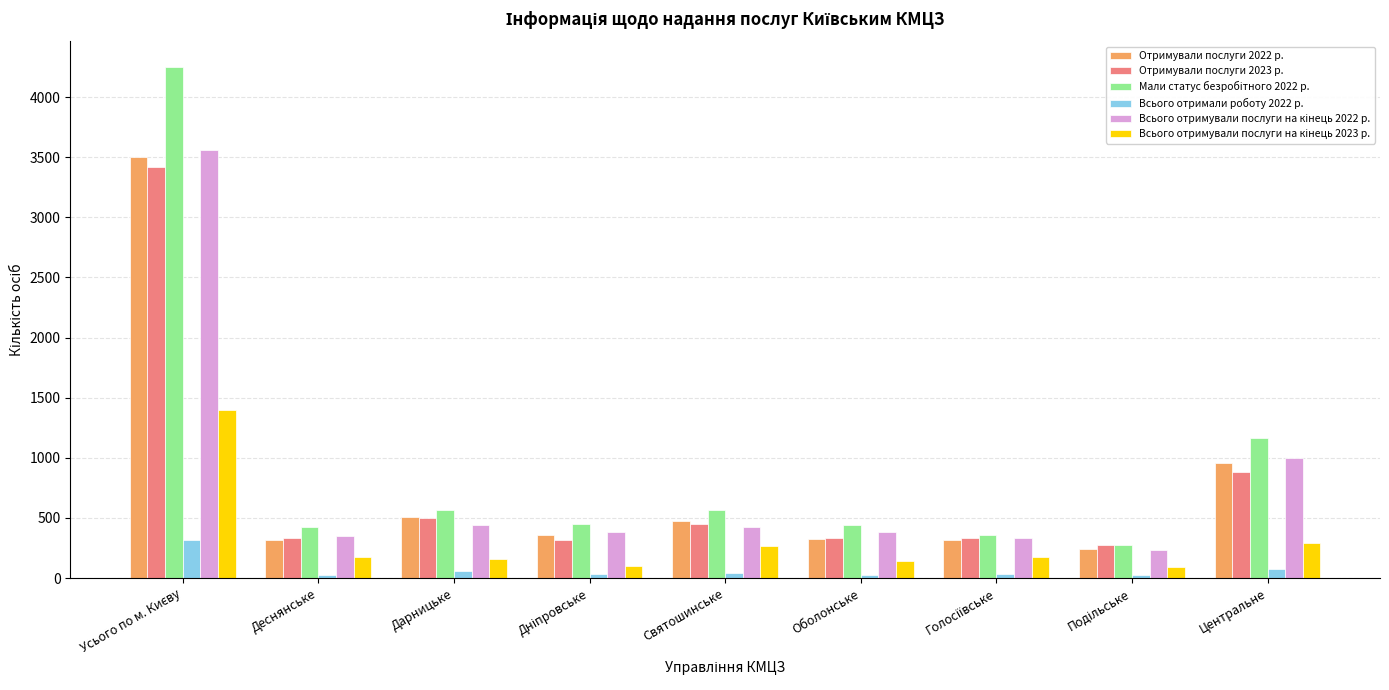

What is the greatest value displayed?

4250